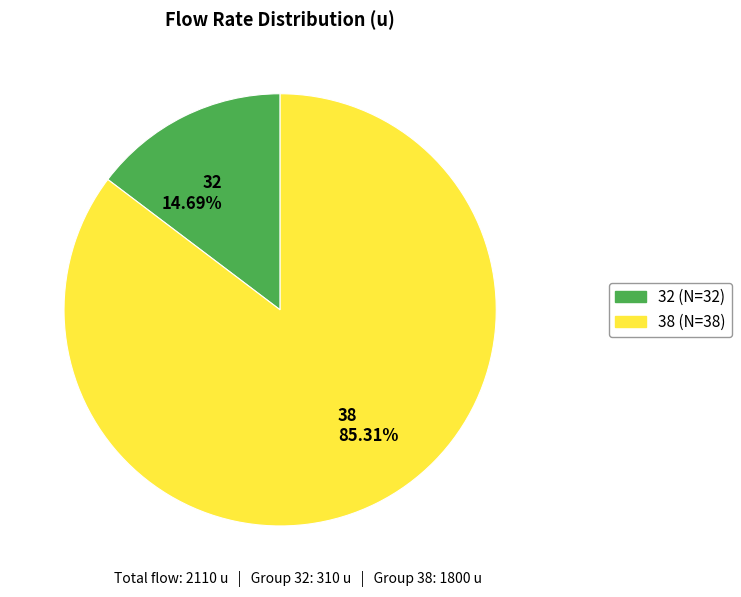

Rank the categories by value from highest to lowest.

38, 32